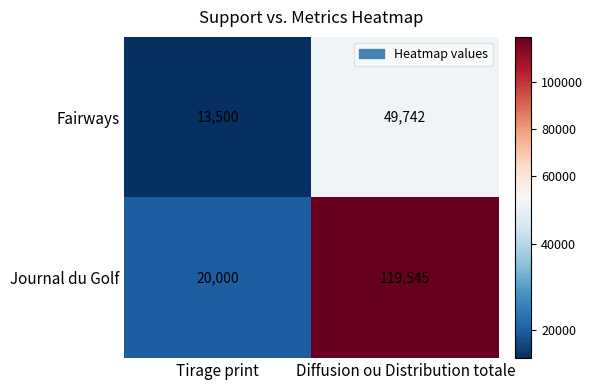

True or false: Journal du Golf has a value of 161551 at Diffusion ou Distribution totale.

False